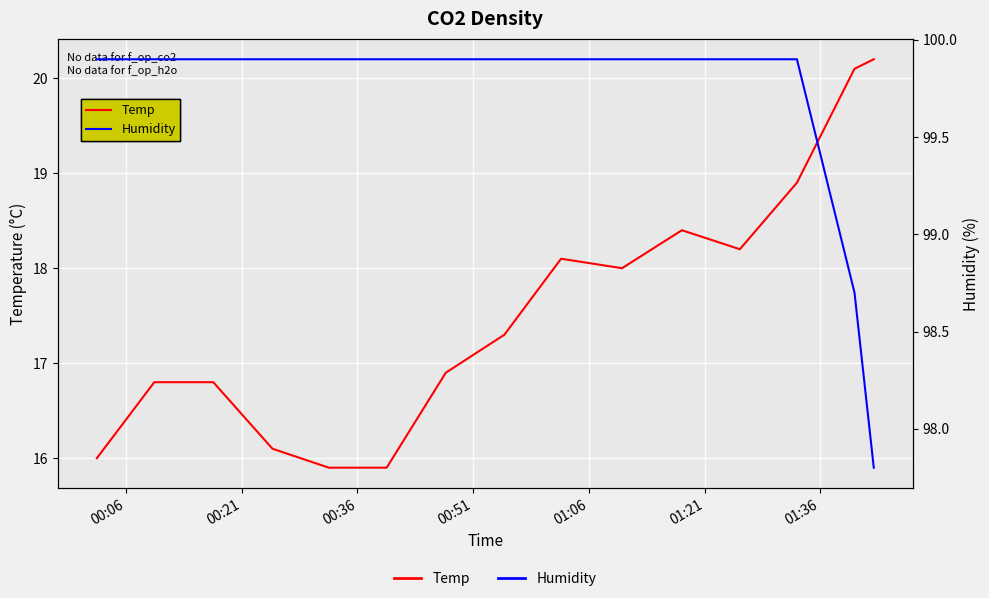

How many data points in Temp are less than 17?

7